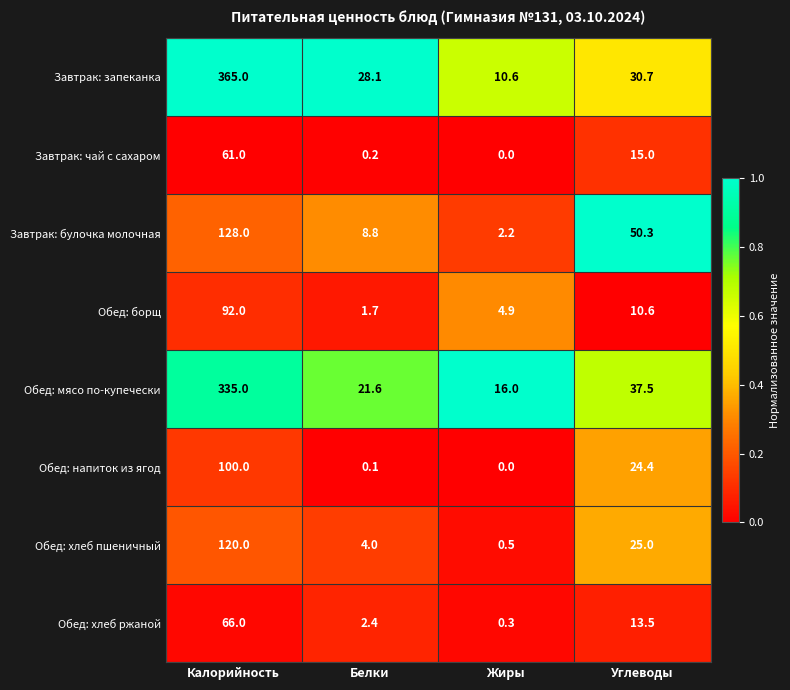

The Завтрак: булочка молочная series shows 128.0 at Калорийность. True or false?

True